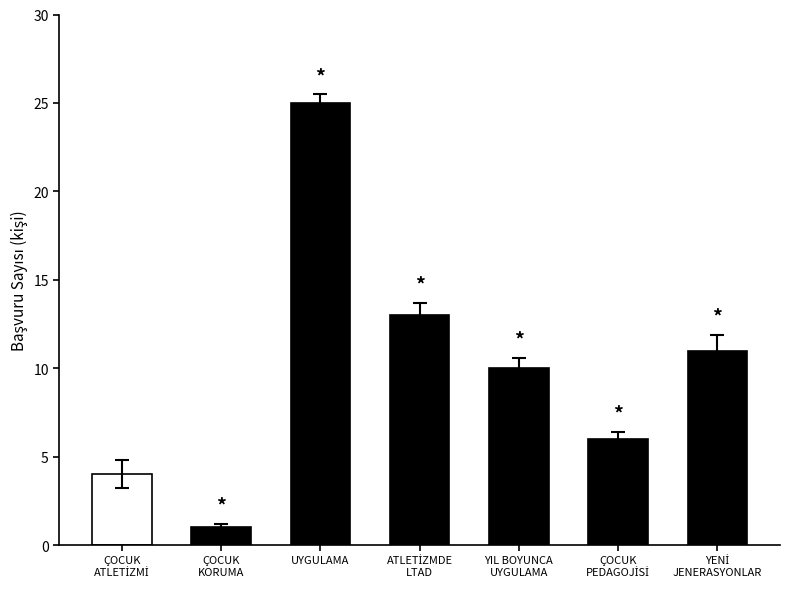

True or false: the data shows 25 at UYGULAMA.

True